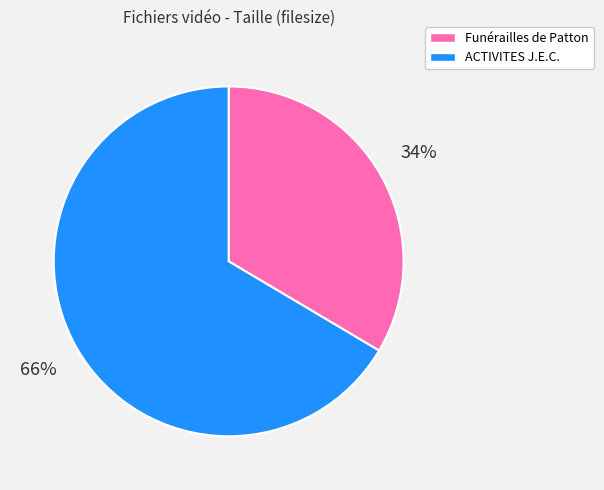

What is the majority slice?

ACTIVITES J.E.C.